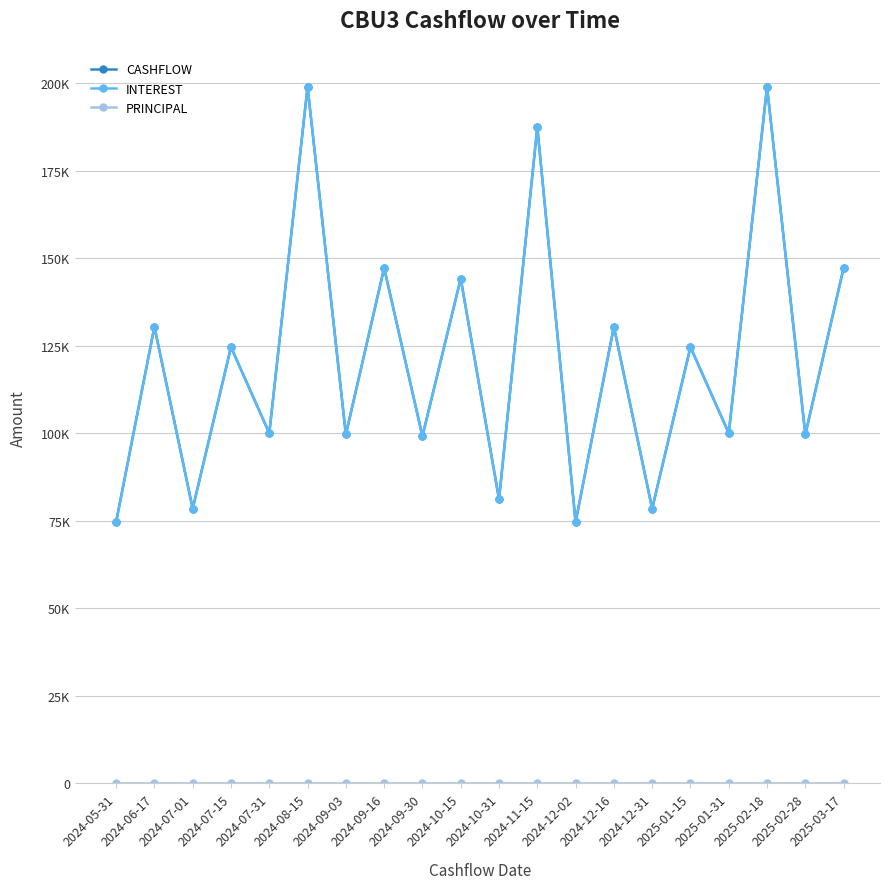

Does the chart have visible grid lines?

Yes